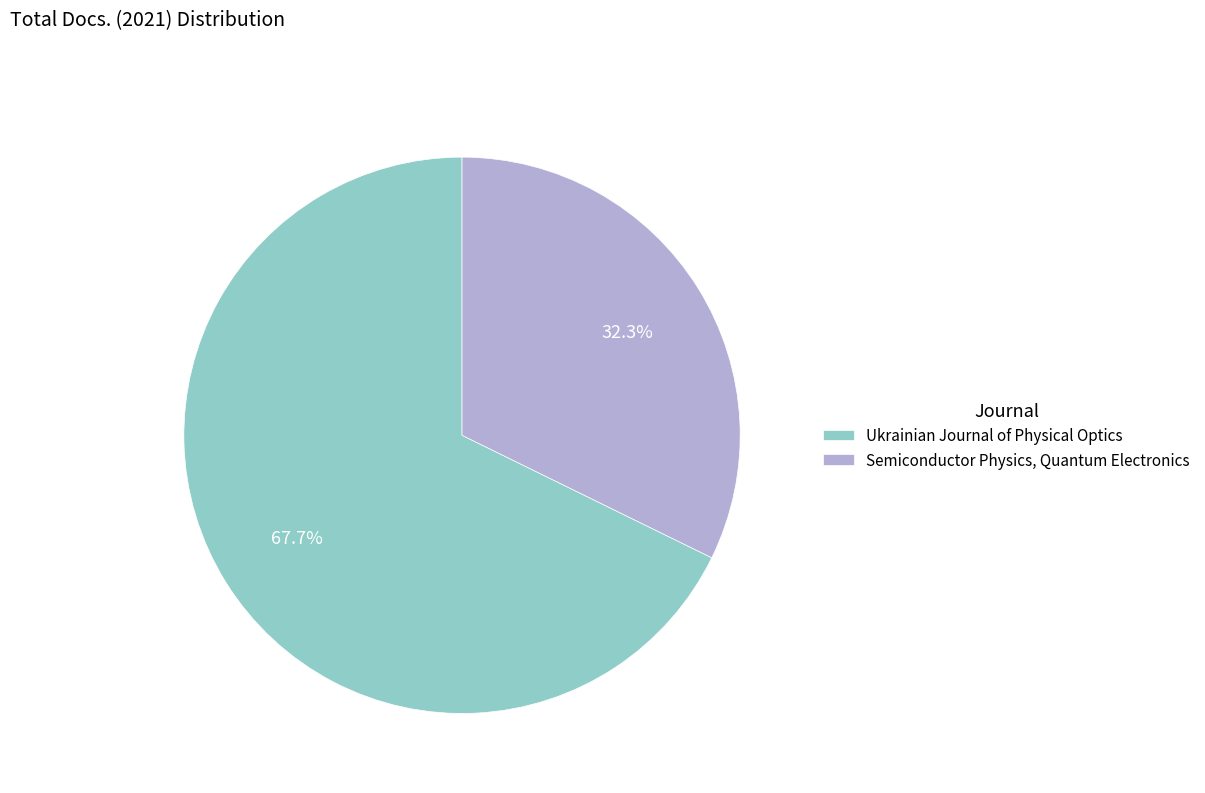

Which has a higher value, Ukrainian Journal of Physical Optics or Semiconductor Physics, Quantum Electronics?

Ukrainian Journal of Physical Optics